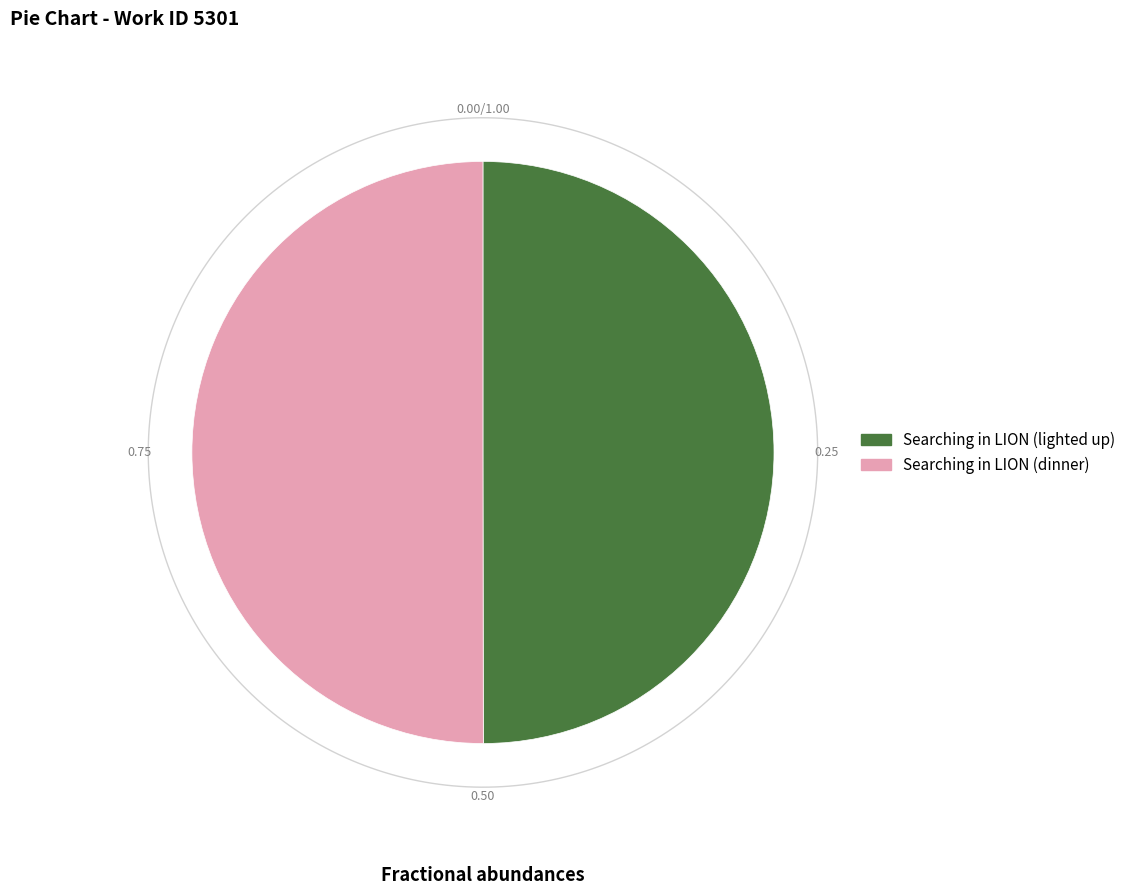

Rank the categories by value from lowest to highest.

Searching in LION (lighted up), Searching in LION (dinner)